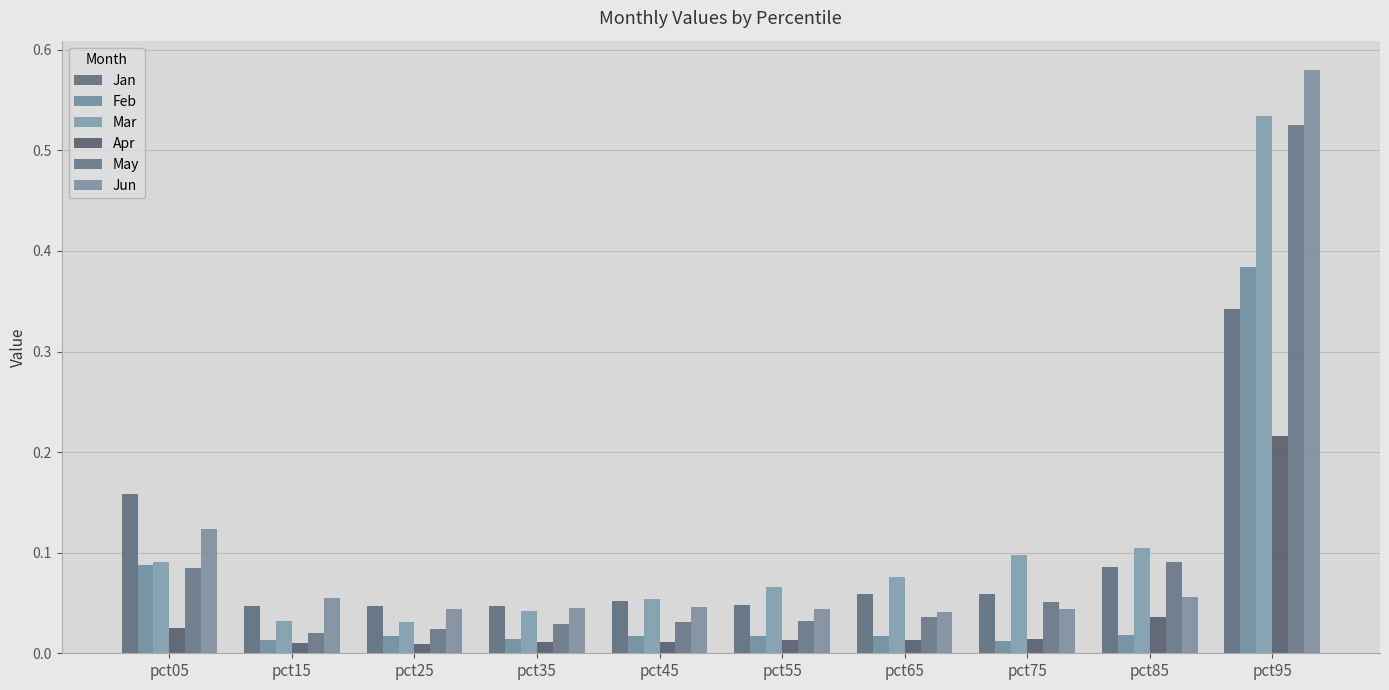

Is it true that Feb equals 0.0 at pct85?

True